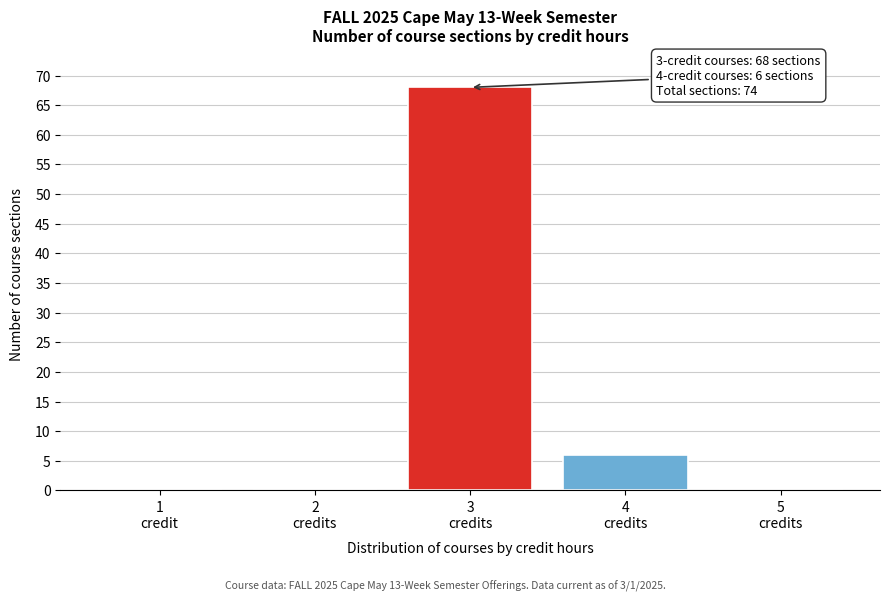

What is the sum of all values?

74